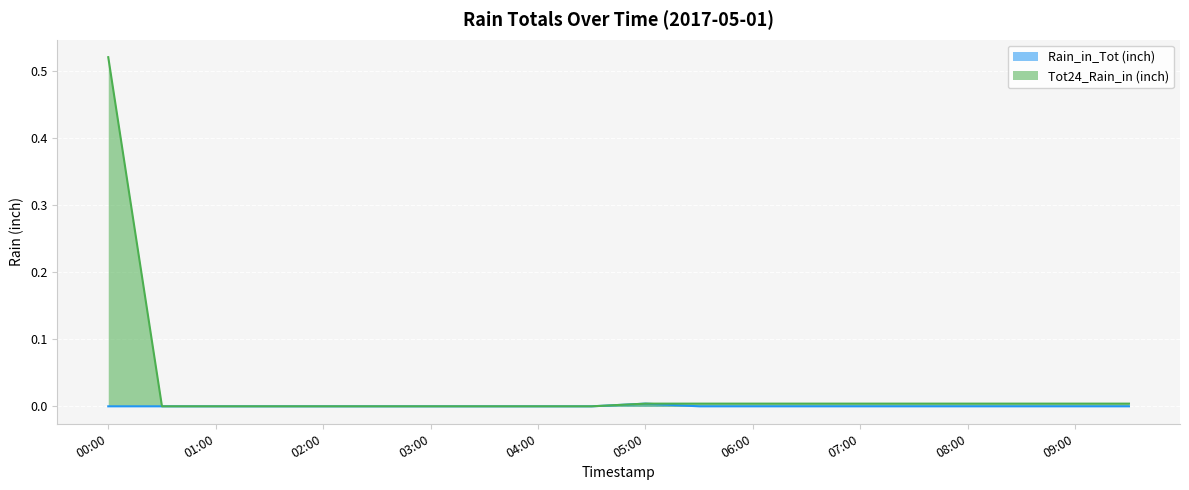

Reading left to right, list all the values displayed in this chart.

Rain_in_Tot (inch): 0.0	0.0	0.0	0.0	0.0	0.0	0.0	0.0	0.0	0.0	0.0	0.0	0.0	0.0	0.0	0.0	0.0	0.0	0.0	0.0
Tot24_Rain_in (inch): 0.5	0.0	0.0	0.0	0.0	0.0	0.0	0.0	0.0	0.0	0.0	0.0	0.0	0.0	0.0	0.0	0.0	0.0	0.0	0.0